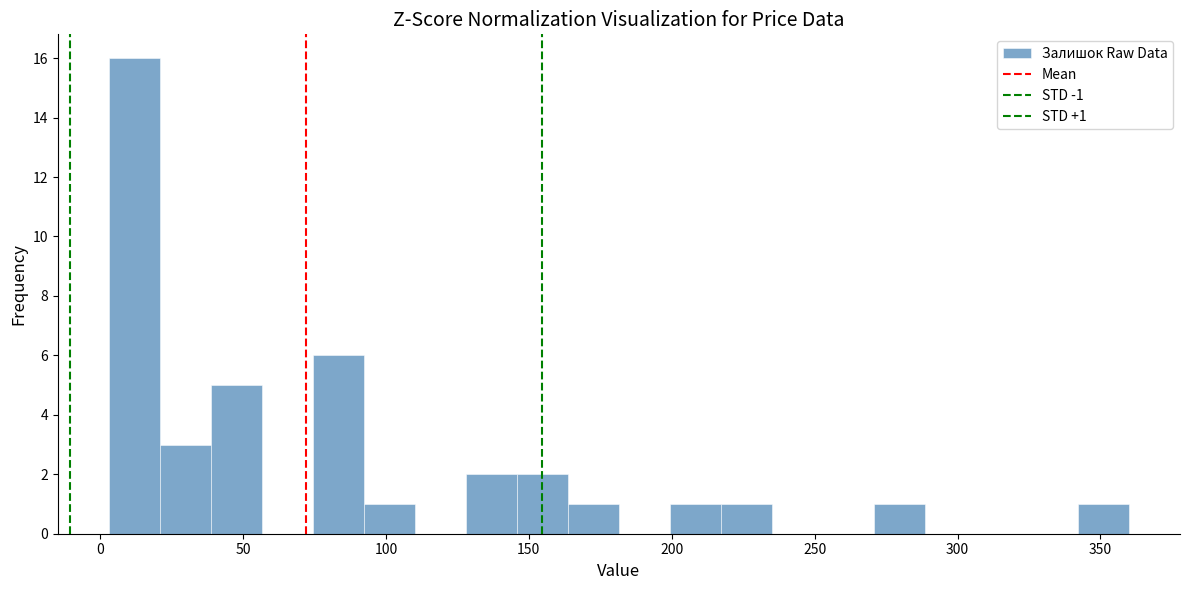

Around what value on the x-axis is the tallest bar? Give the approximate position of its centre, as read against the axis.

10